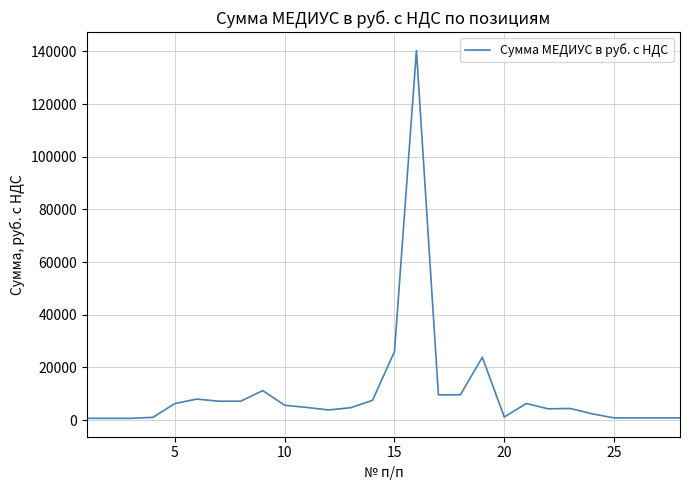

What is the maximum value shown in the chart?

140387